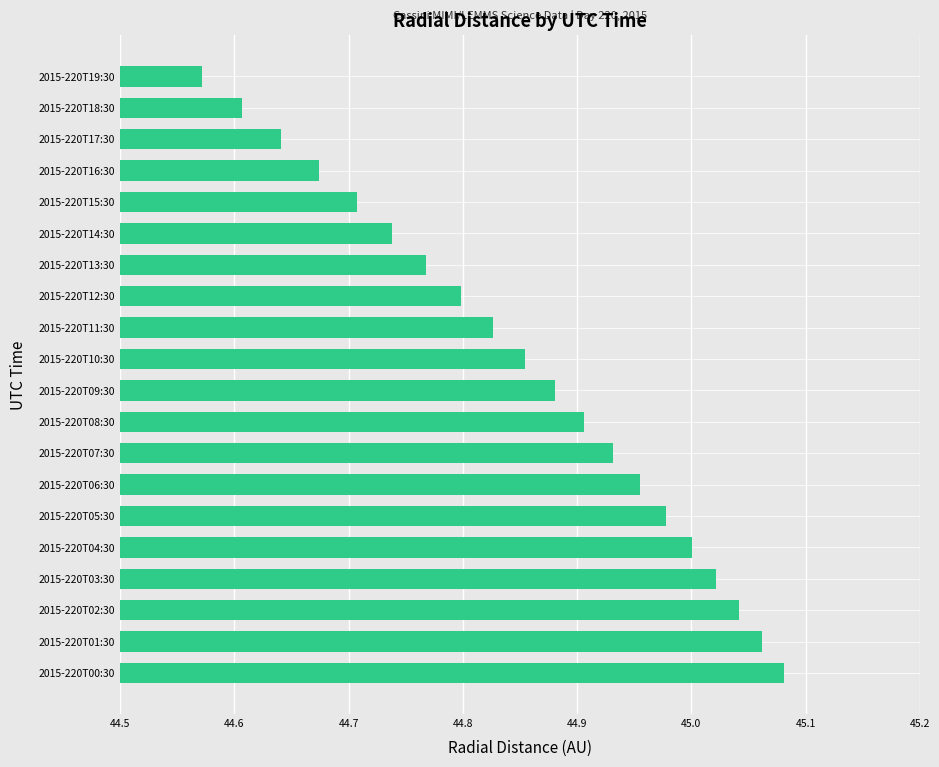

How many categories are shown in the chart?

20